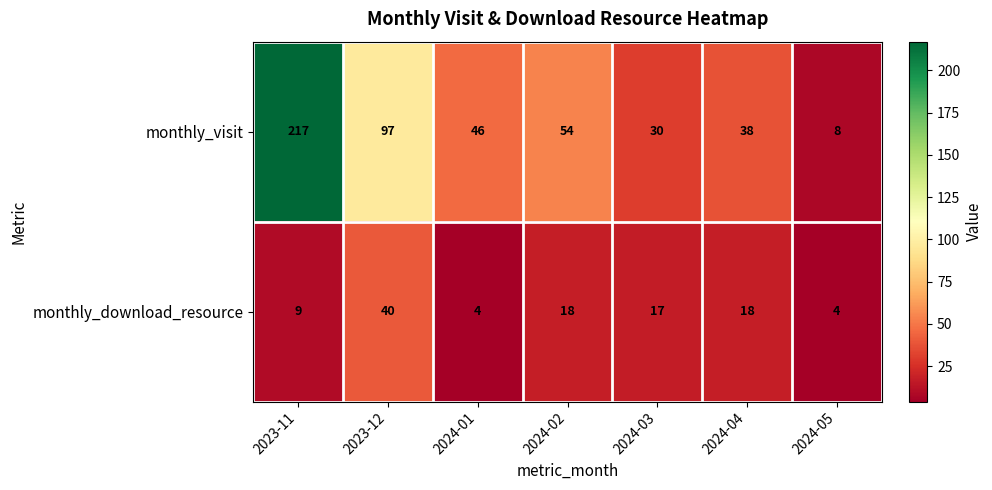

List the series in order of their peak value, highest first.

monthly_visit, monthly_download_resource